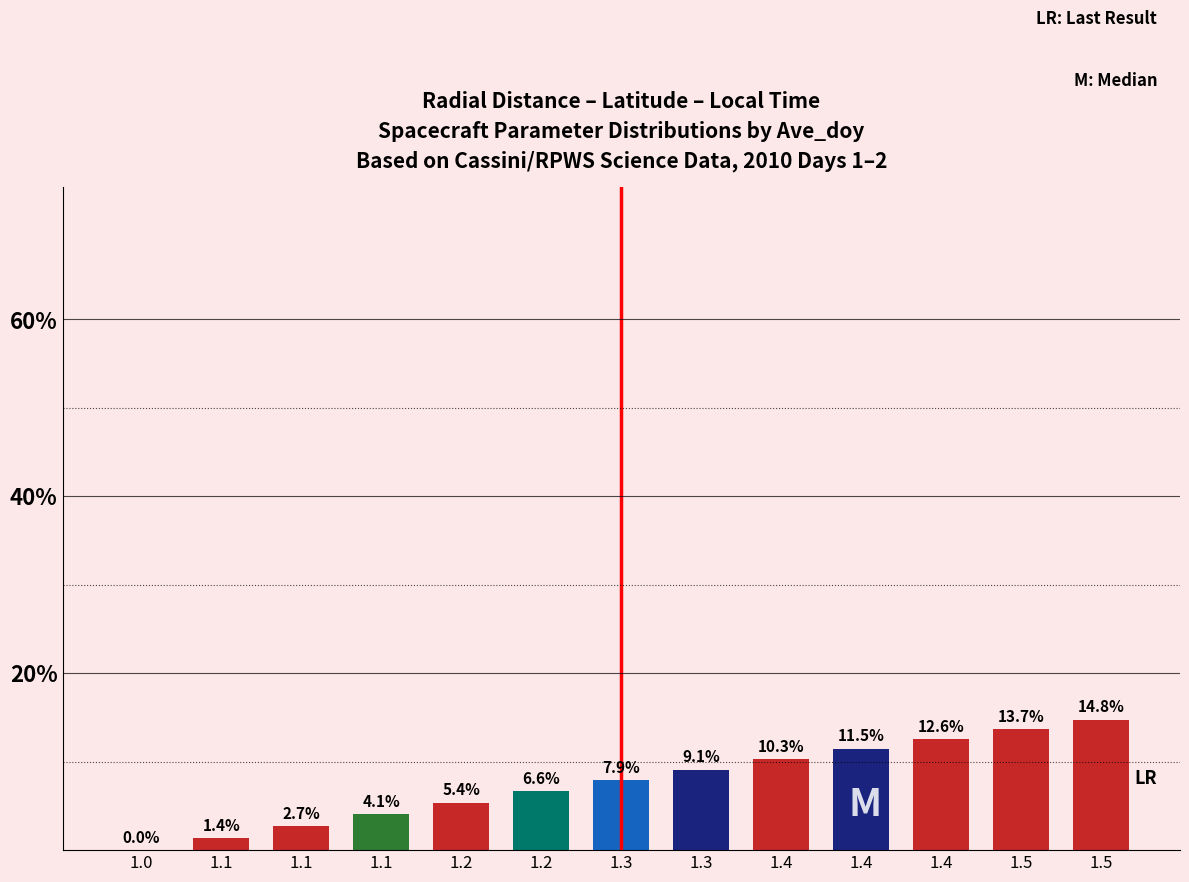

How many distinct data groups are displayed?

1